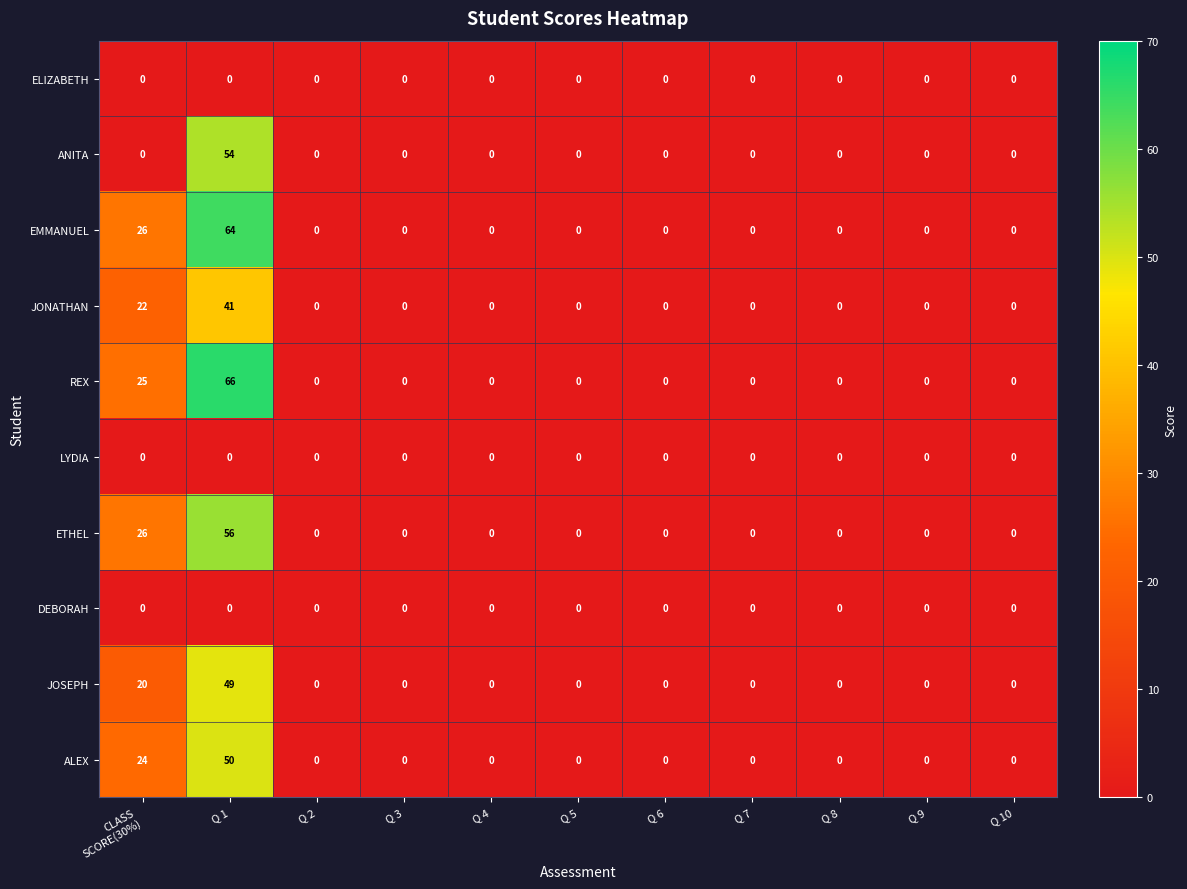

Between Q 1 and Q 3, which series saw the biggest shift?

REX